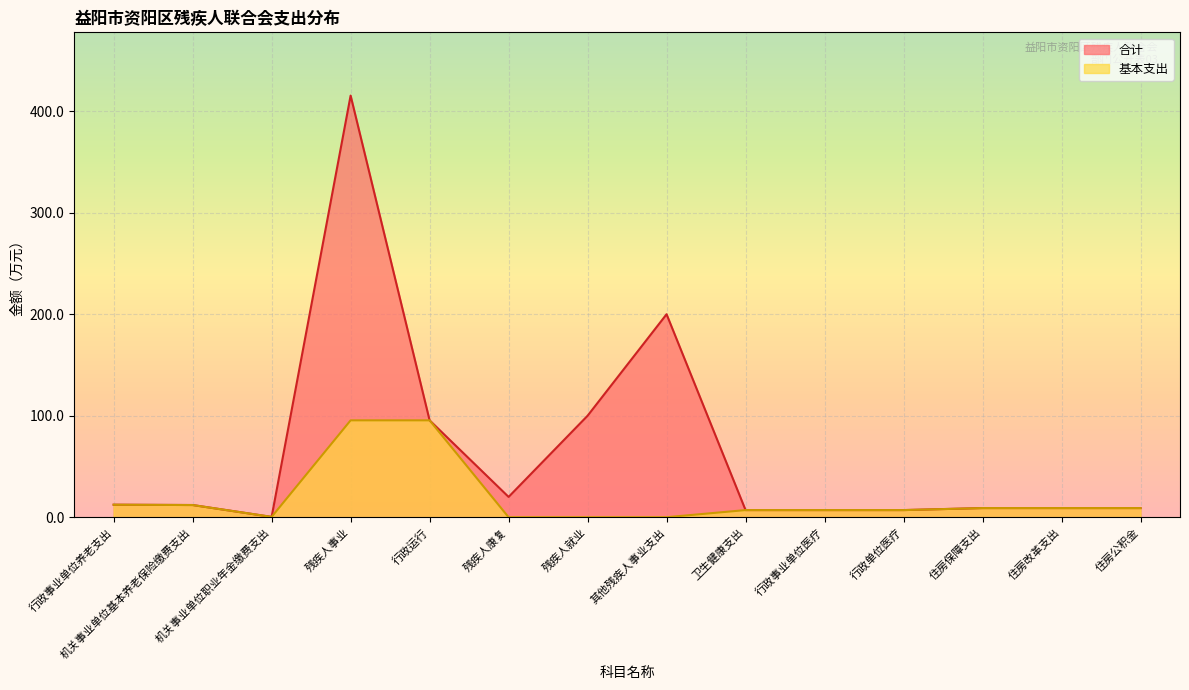

How many values in 基本支出 are above zero?

11